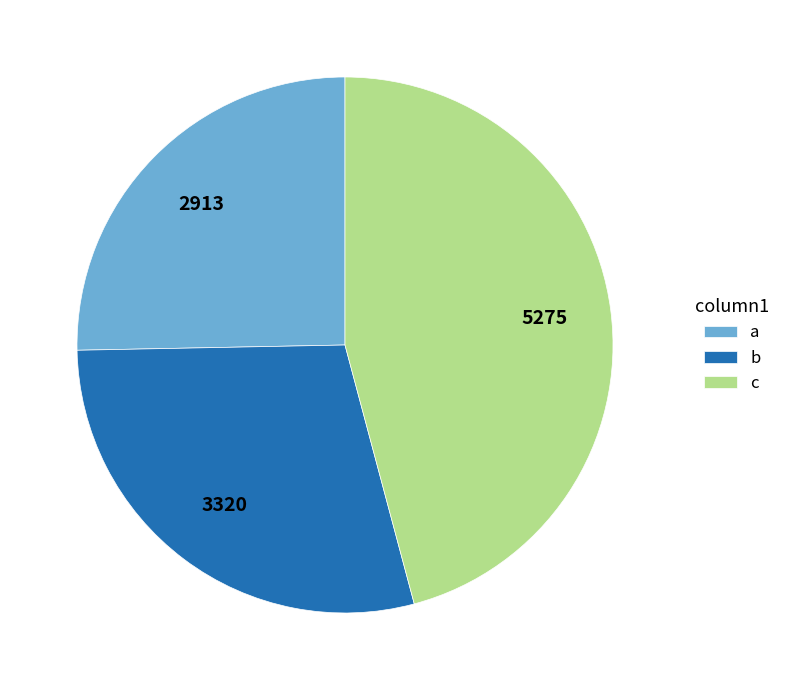

Do c and b together represent more than half of the pie?

Yes